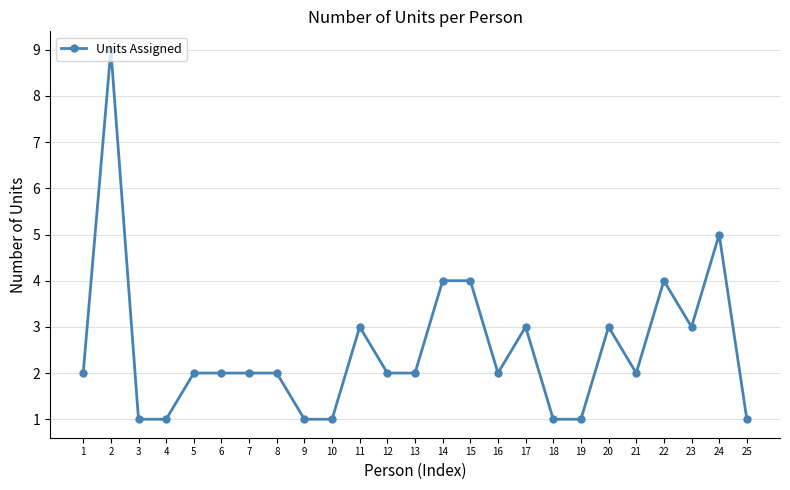

The chart shows a value of 1 at 16. True or false?

False